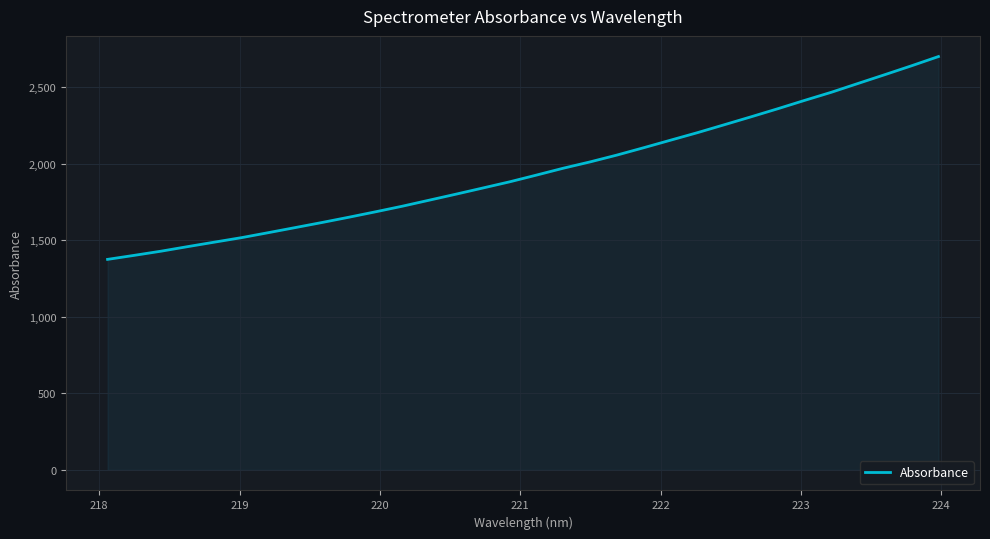

Does the chart display data point markers on the line(s)?

No